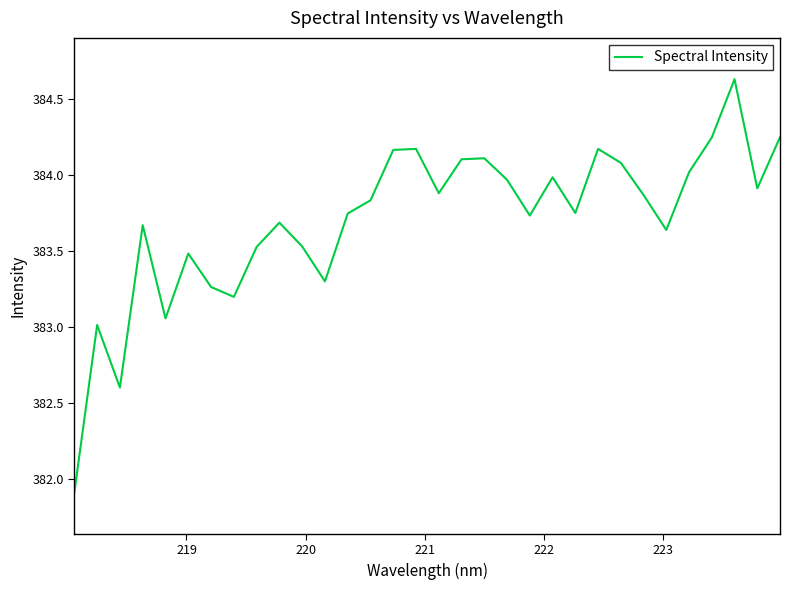

What is the minimum value shown in the chart?

381.9